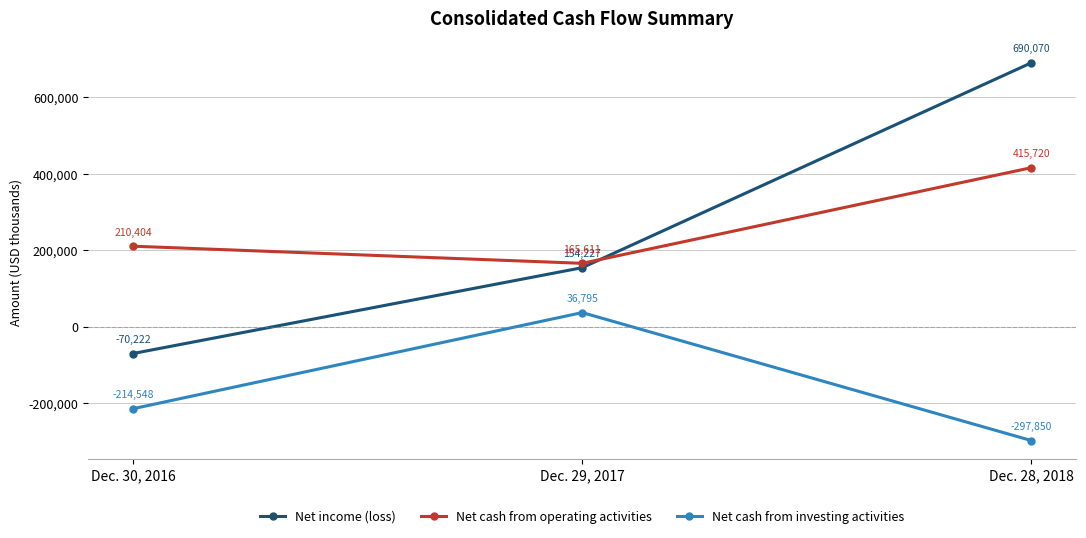

Which series has the widest spread of values?

Net income (loss)